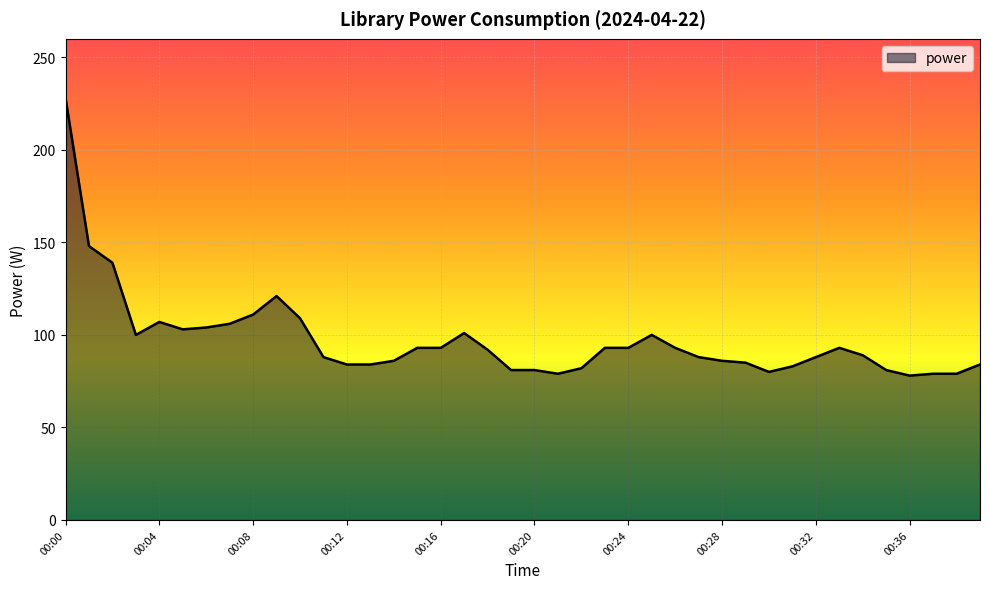

What is the minimum value shown in the chart?

78